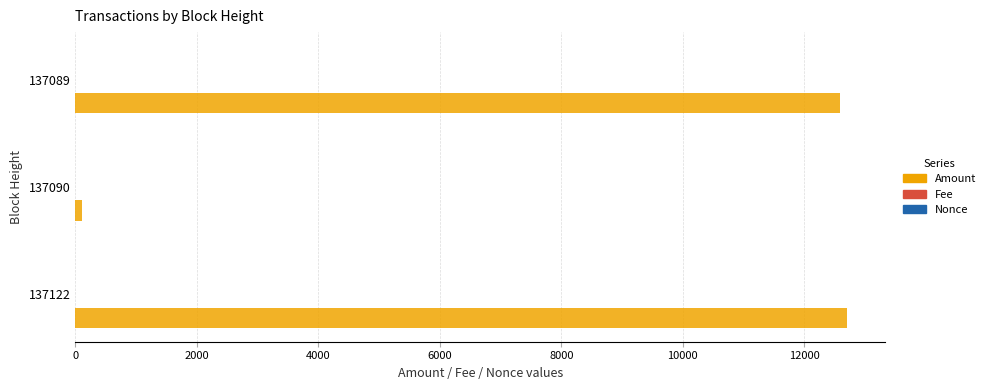

The value of Amount at 137089 is 18337.4. True or false?

False